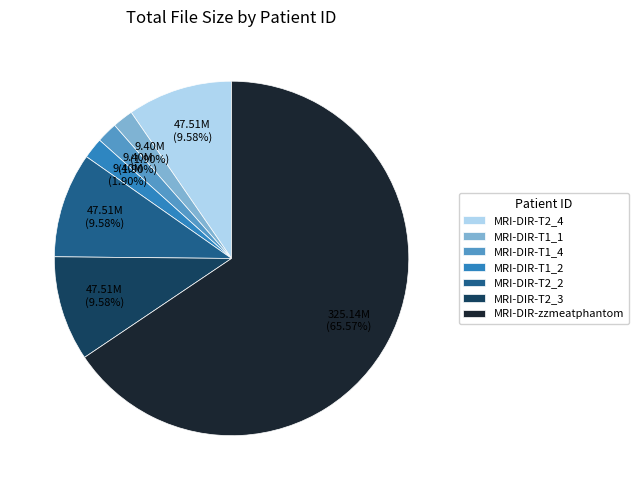

What is the largest slice in the pie chart?

MRI-DIR-zzmeatphantom